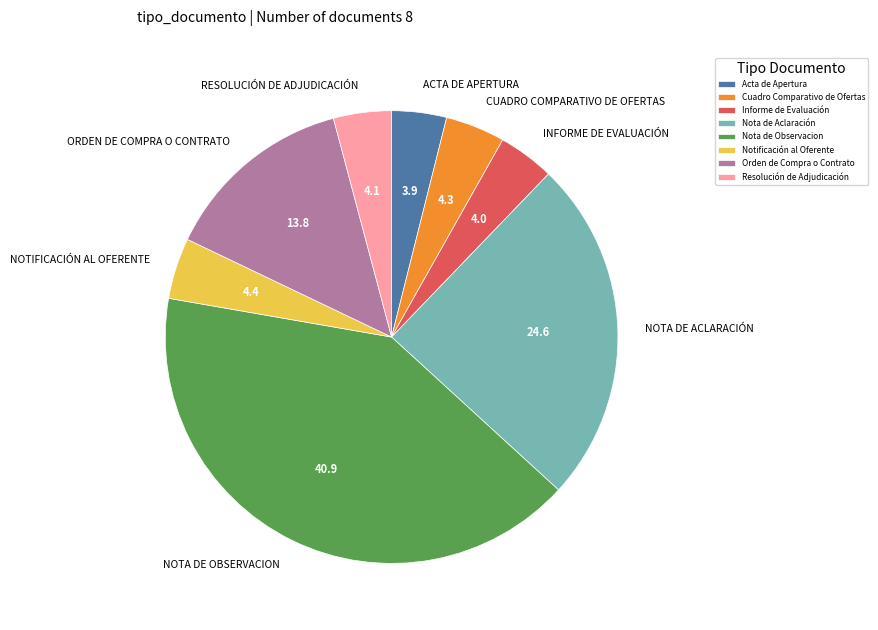

Is the sum of Nota de Observacion and Nota de Aclaración greater than half?

Yes